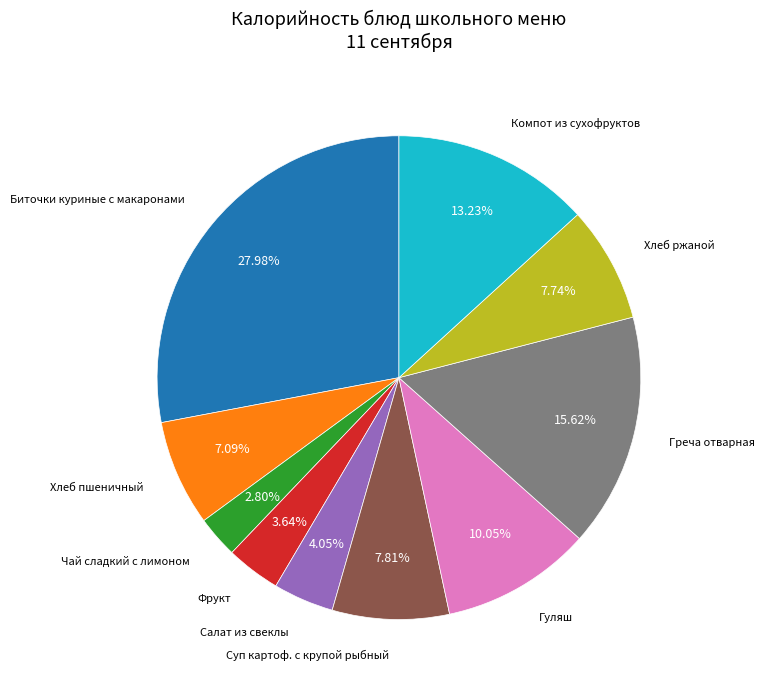

Is there a majority slice in this chart?

No